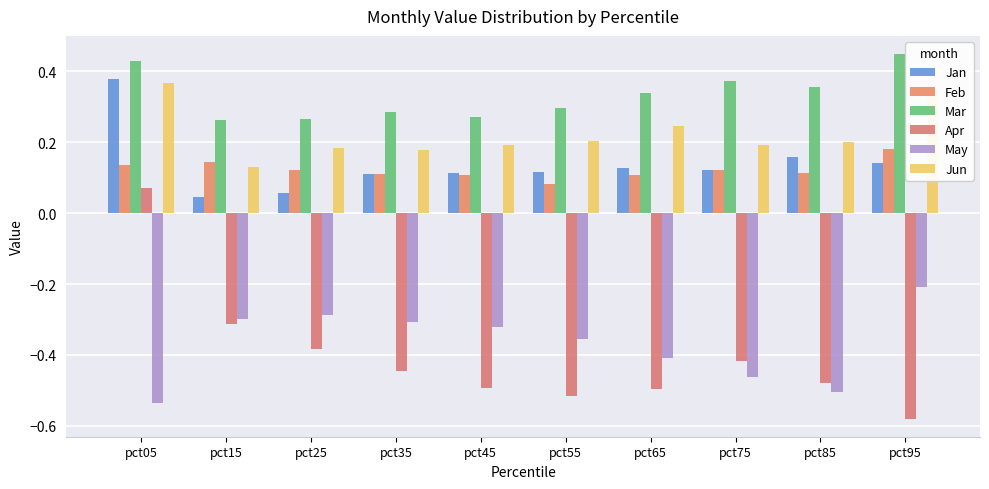

At pct75, list the series in order from largest to smallest.

Mar, Jun, Jan, Feb, Apr, May